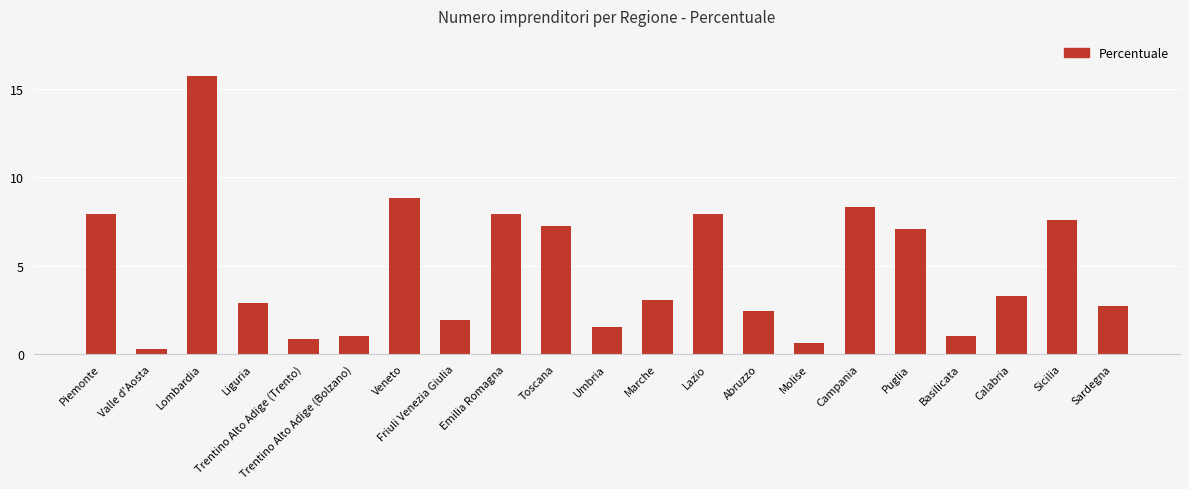

Where does the data first go above 3?

Piemonte